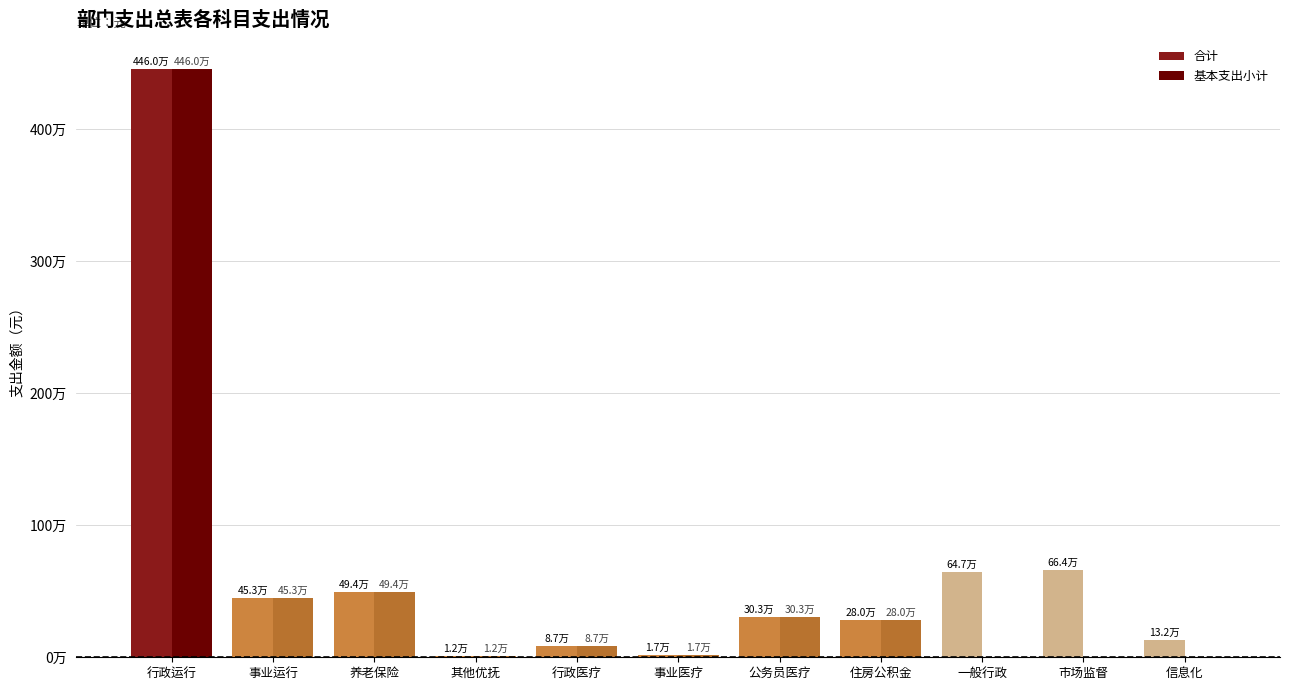

What are all the series names shown in the legend?

合计, 基本支出小计